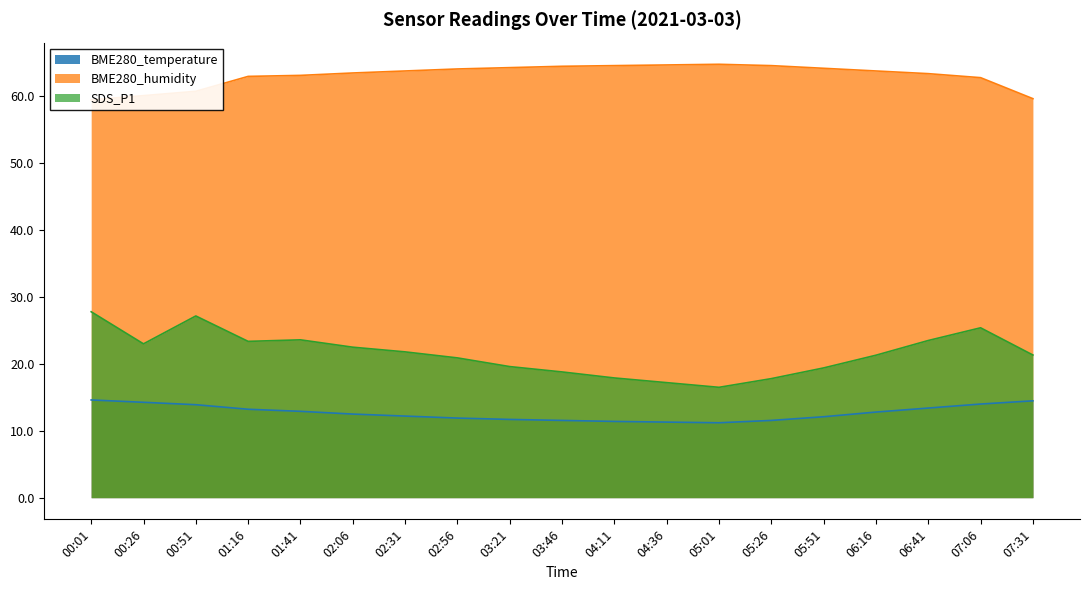

True or false: SDS_P1 and BME280_temperature cross at least once.

False